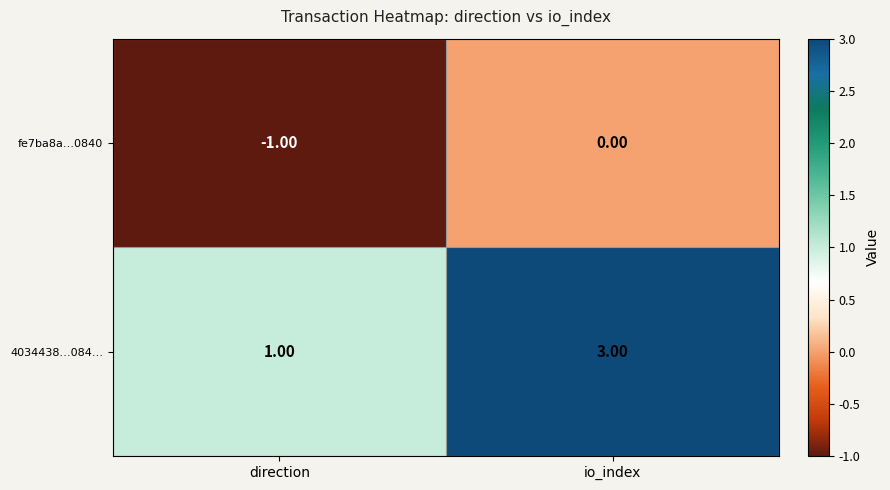

Rank the series by their maximum value, from lowest to highest.

fe7ba8a…0840, 4034438…084…